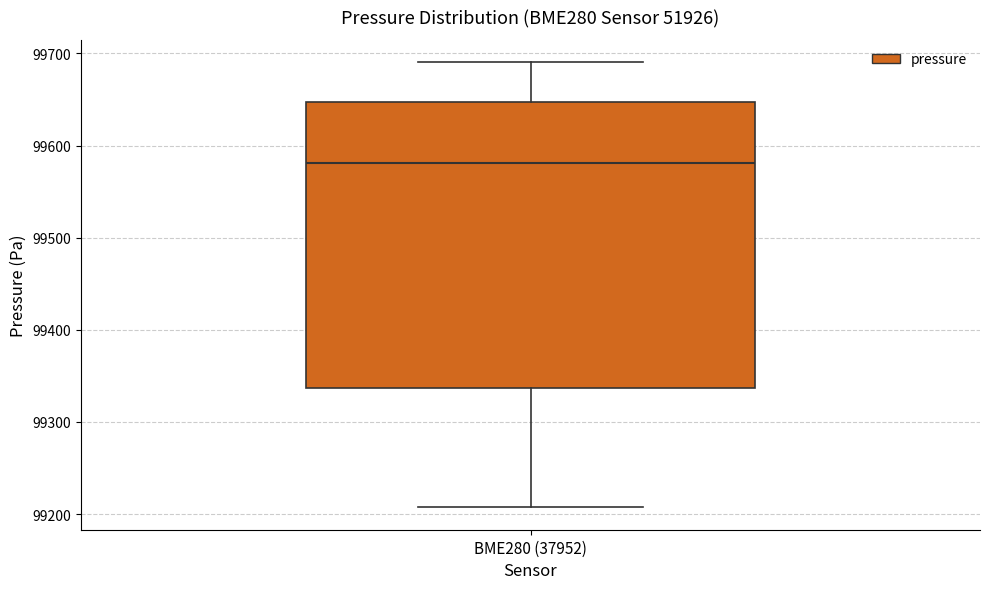

Read this box plot against the y-axis: the position of the median line, the range covered by the box, and the ends of both whiskers. The values are not printed on the chart, so give them approximately, as read against the axis.

median 99580, box 99340 to 99650, whiskers 99210 to 99690